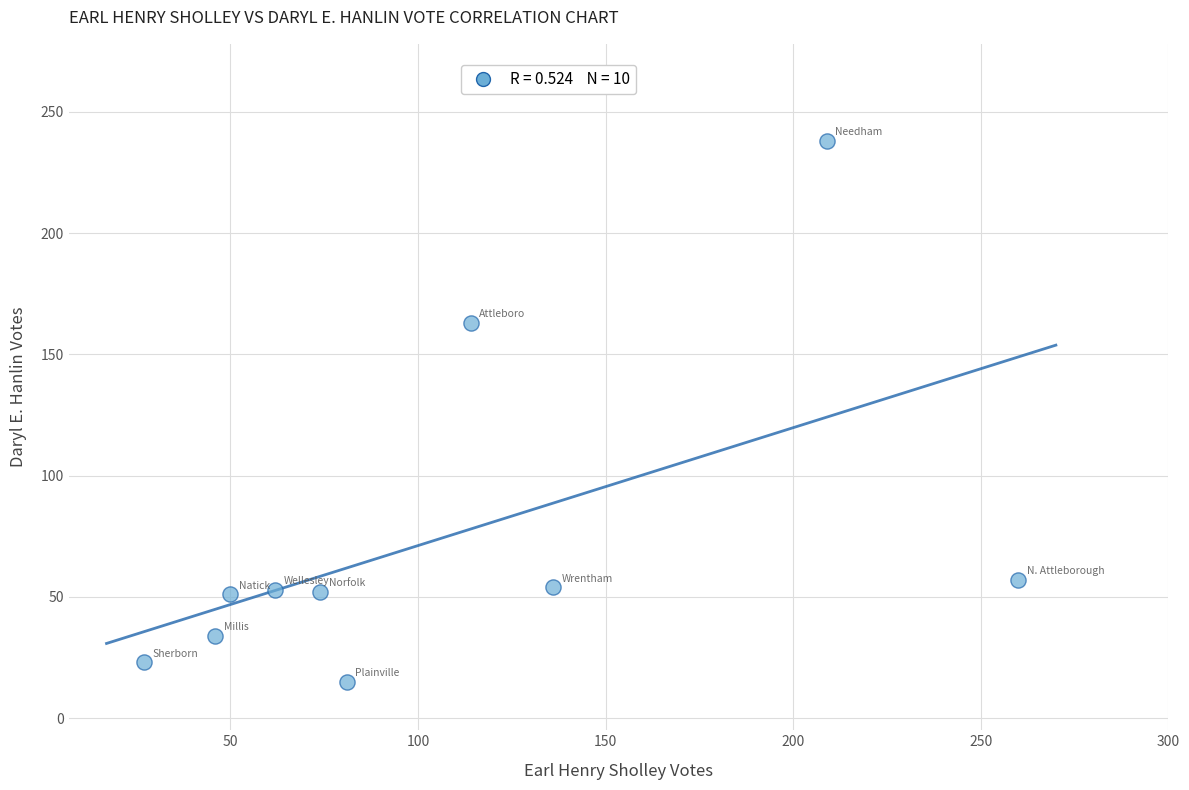

What is the range of Y values (max minus min)?

223